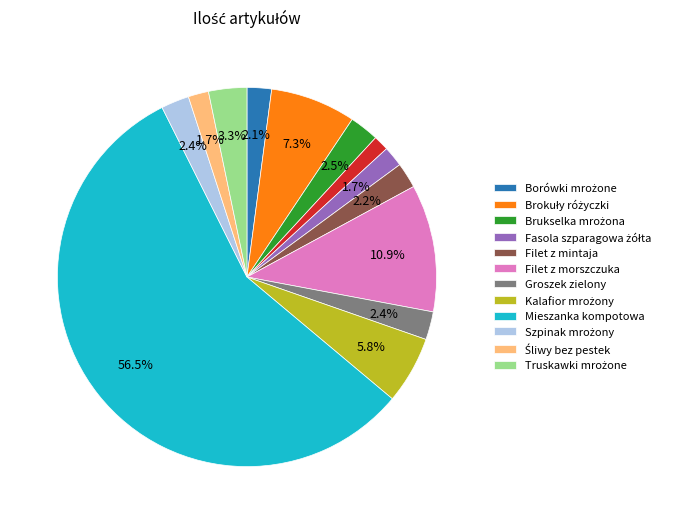

Is there a majority slice in this chart?

Yes